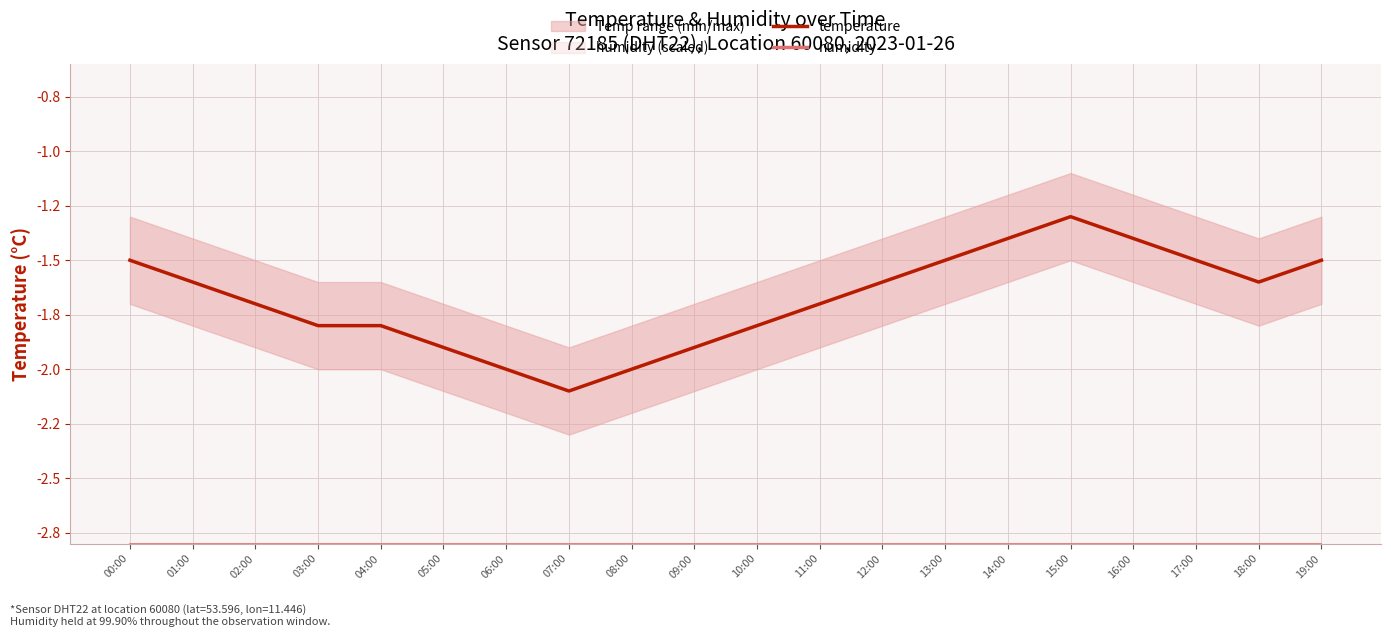

Reading right to left, transcribe all the data shown in this chart.

temperature: 19:00=-1.5	18:00=-1.6	17:00=-1.5	16:00=-1.4	15:00=-1.3	14:00=-1.4	13:00=-1.5	12:00=-1.6	11:00=-1.7	10:00=-1.8	09:00=-1.9	08:00=-2.0	07:00=-2.1	06:00=-2.0	05:00=-1.9	04:00=-1.8	03:00=-1.8	02:00=-1.7	01:00=-1.6	00:00=-1.5
humidity: 19:00=-2.8	18:00=-2.8	17:00=-2.8	16:00=-2.8	15:00=-2.8	14:00=-2.8	13:00=-2.8	12:00=-2.8	11:00=-2.8	10:00=-2.8	09:00=-2.8	08:00=-2.8	07:00=-2.8	06:00=-2.8	05:00=-2.8	04:00=-2.8	03:00=-2.8	02:00=-2.8	01:00=-2.8	00:00=-2.8